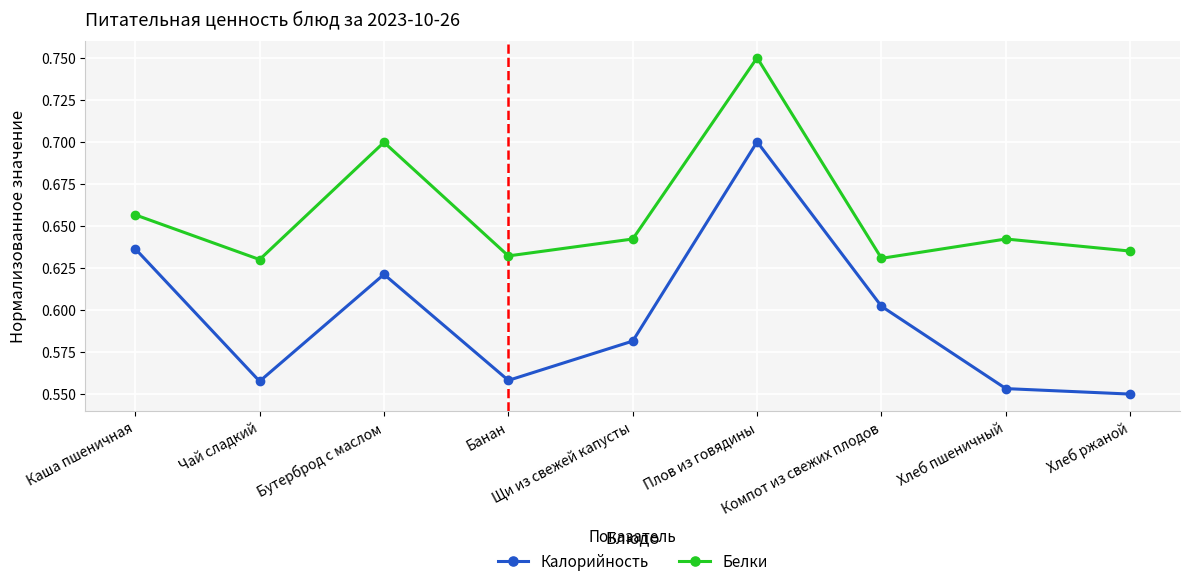

How many interior local peaks does the Калорийность series have?

2